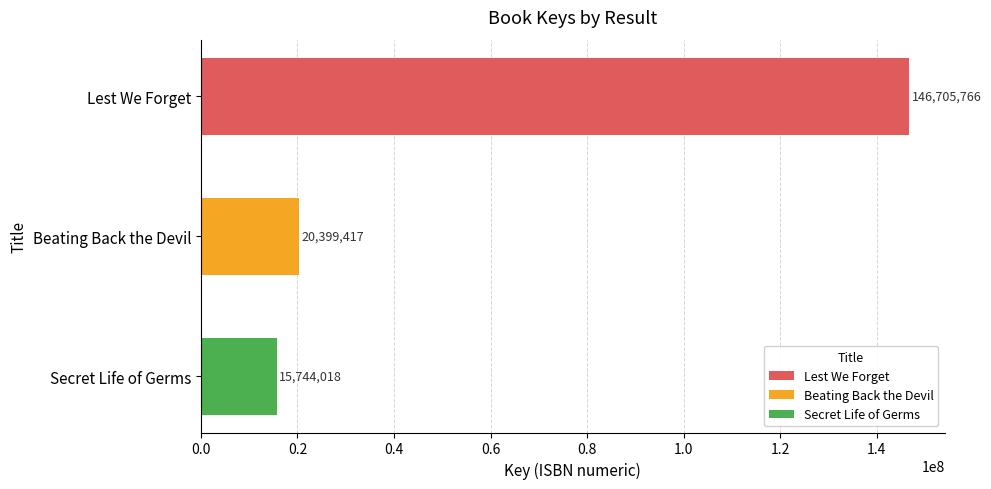

Reading top to bottom, what are all the values shown in this chart?

146705766	20399417	15744018